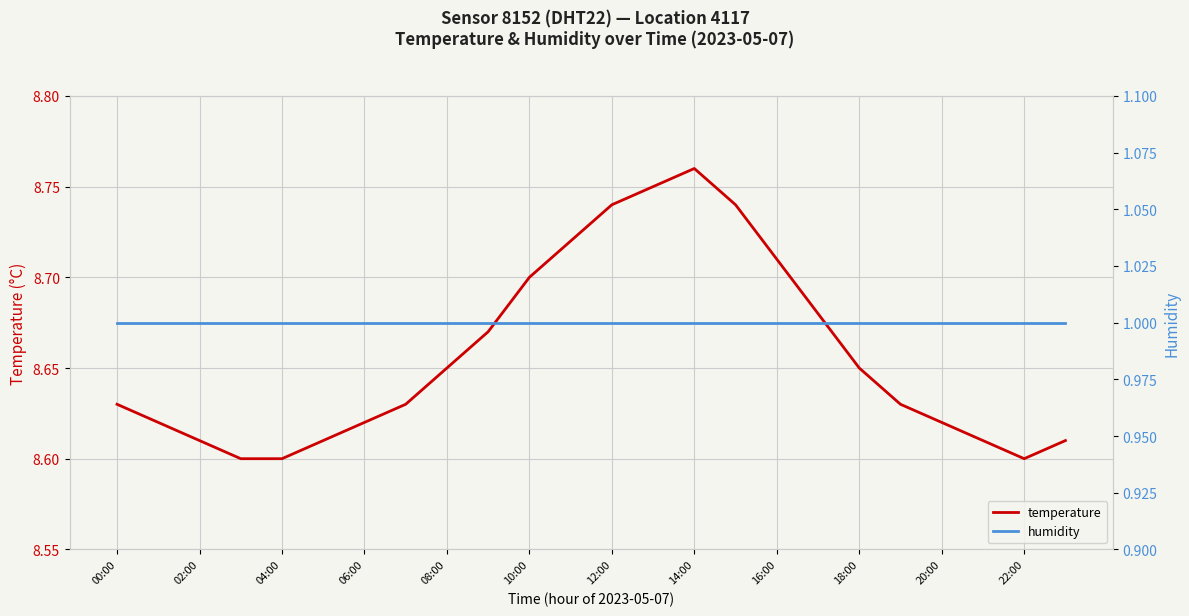

Which category has the highest value in the temperature series?

14:00